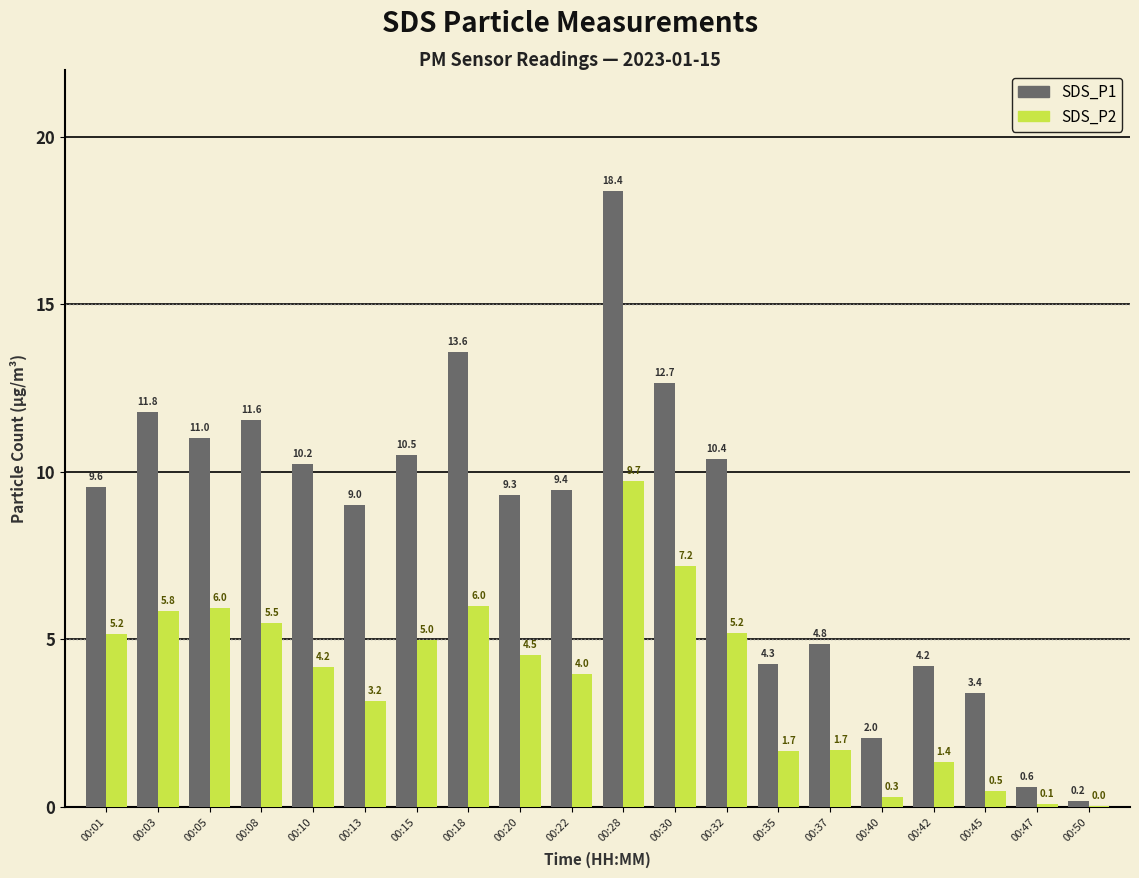

What is the sum of the SDS_P2 values at 00:22 and 00:18?

10.0